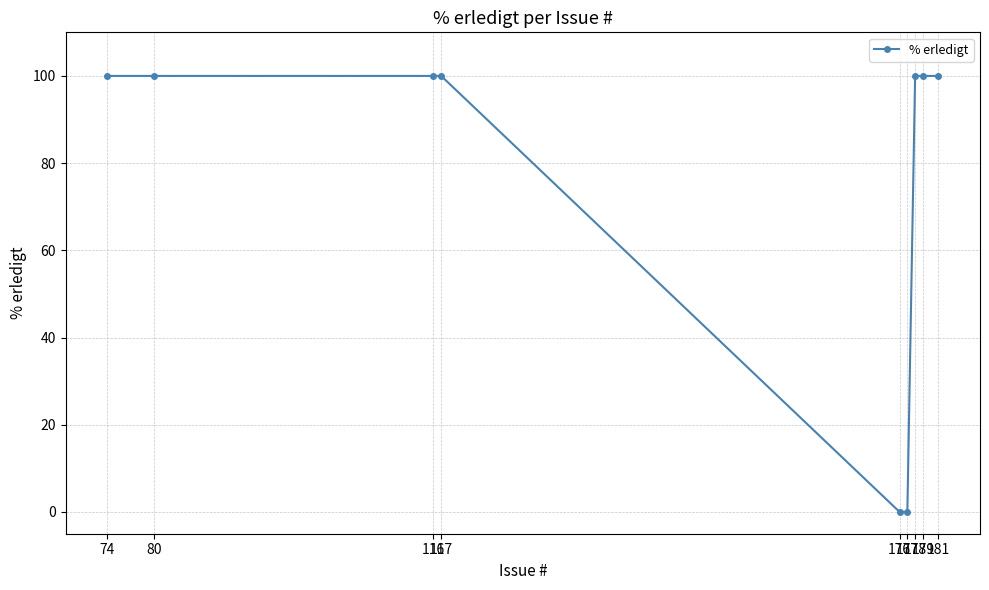

What is the greatest value displayed?

100